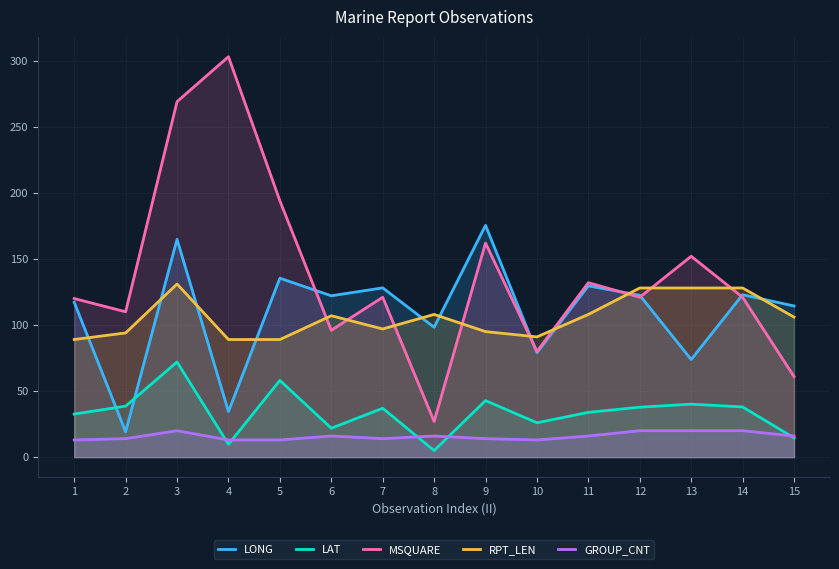

How many interior local valleys does the LAT series have?

4